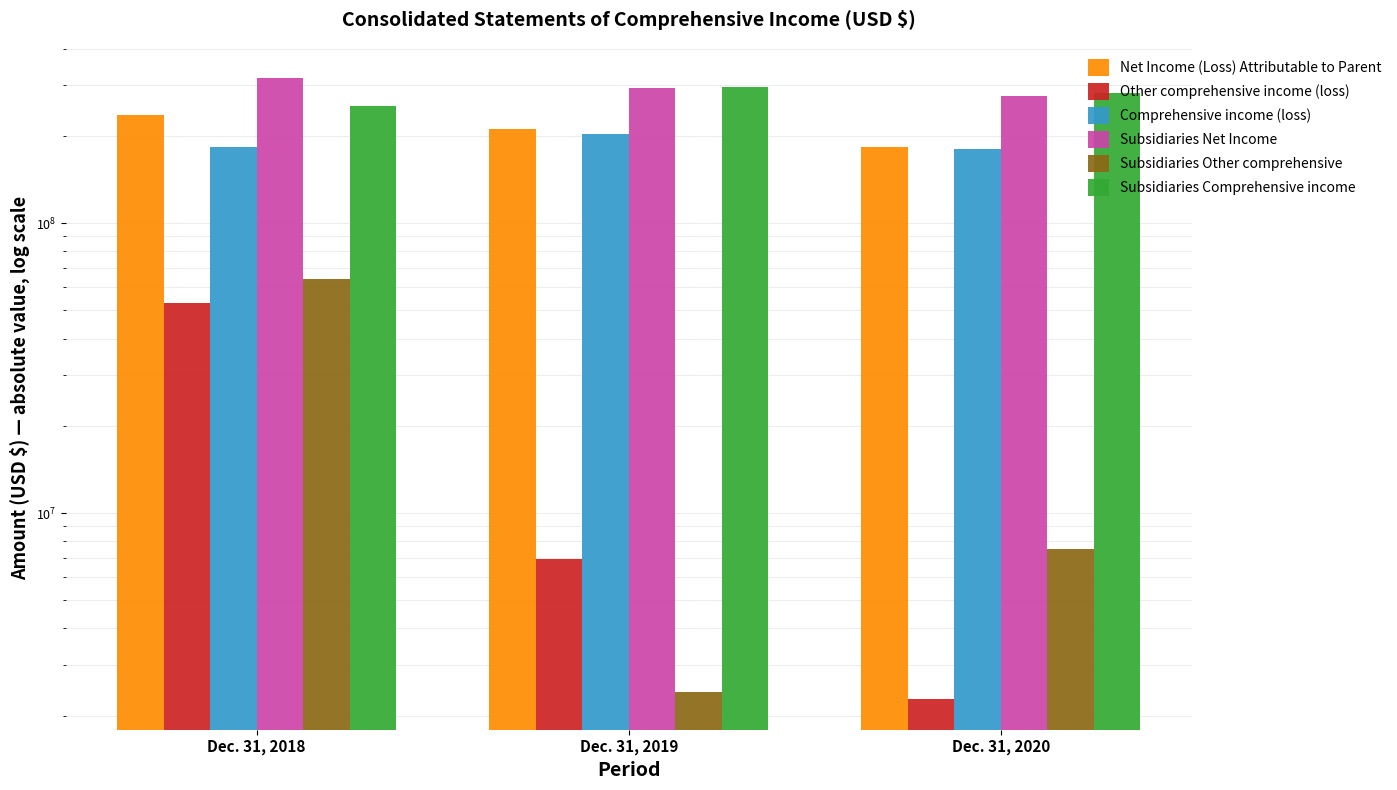

What is the difference between the Subsidiaries Comprehensive income values at Dec. 31, 2018 and Dec. 31, 2019?

42147000